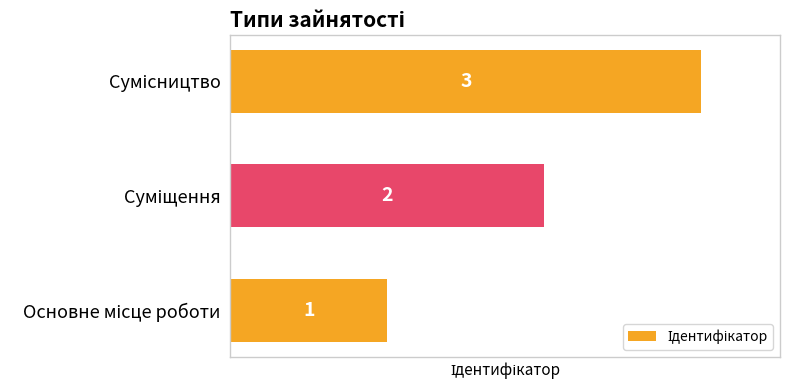

Count the number of data series in this chart.

1